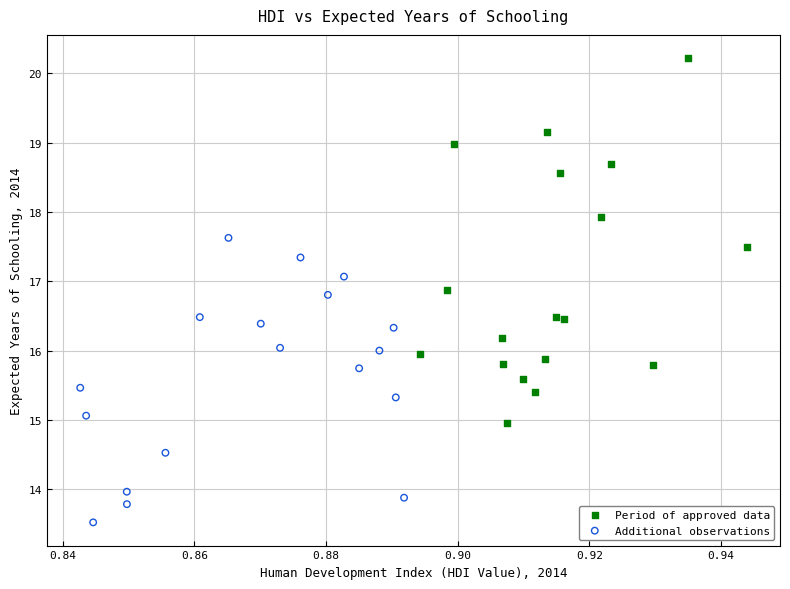

Which series contains the lowest Y value?

Additional observations